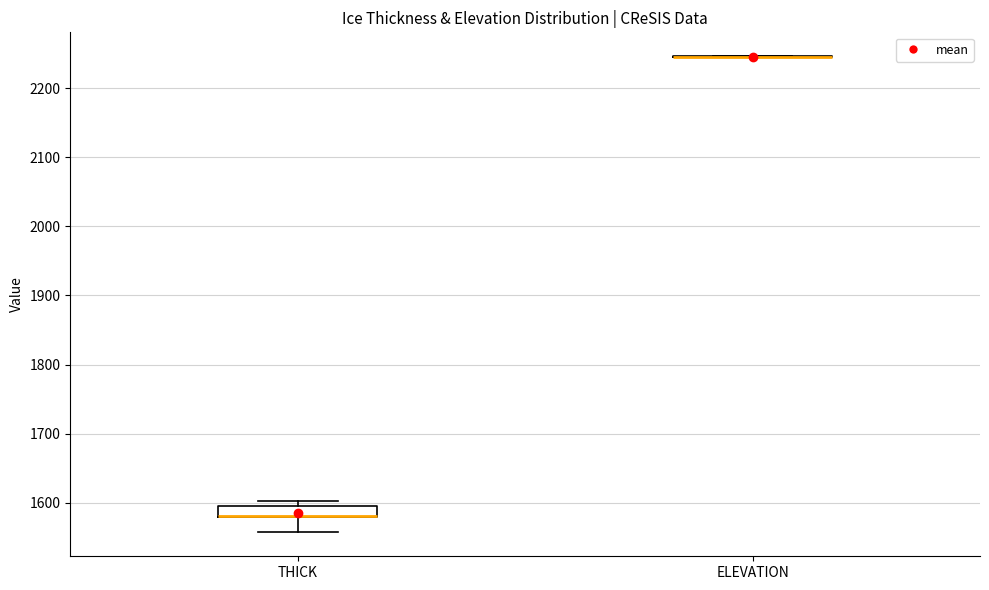

Where is the upper edge of the box for THICK on the y-axis? The values are not printed on the chart, so give them approximately, as read against the axis.

1600